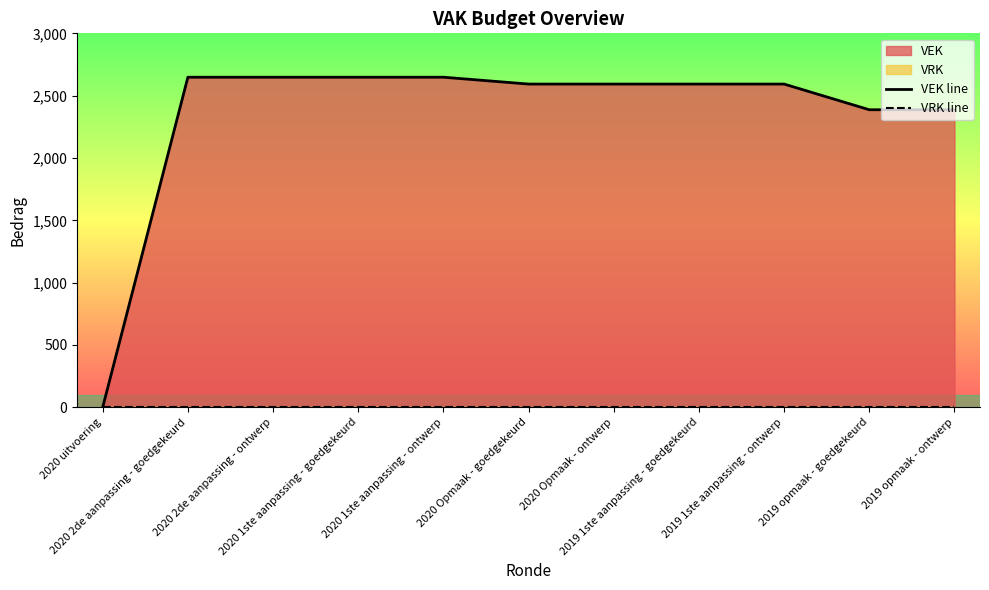

What position from the left is 2019 opmaak - goedgekeurd?

10